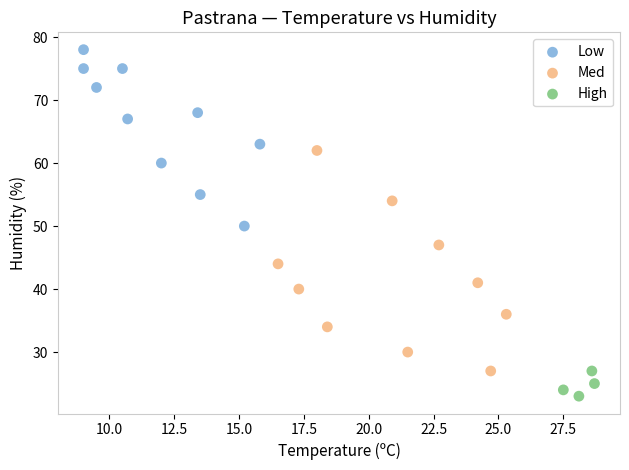

Which series contains the lowest Y value?

High